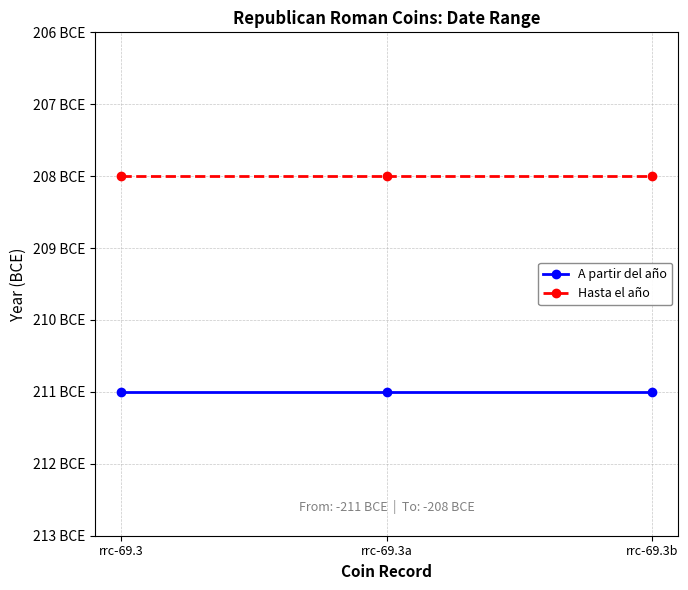

What position from the right is rrc-69.3?

3